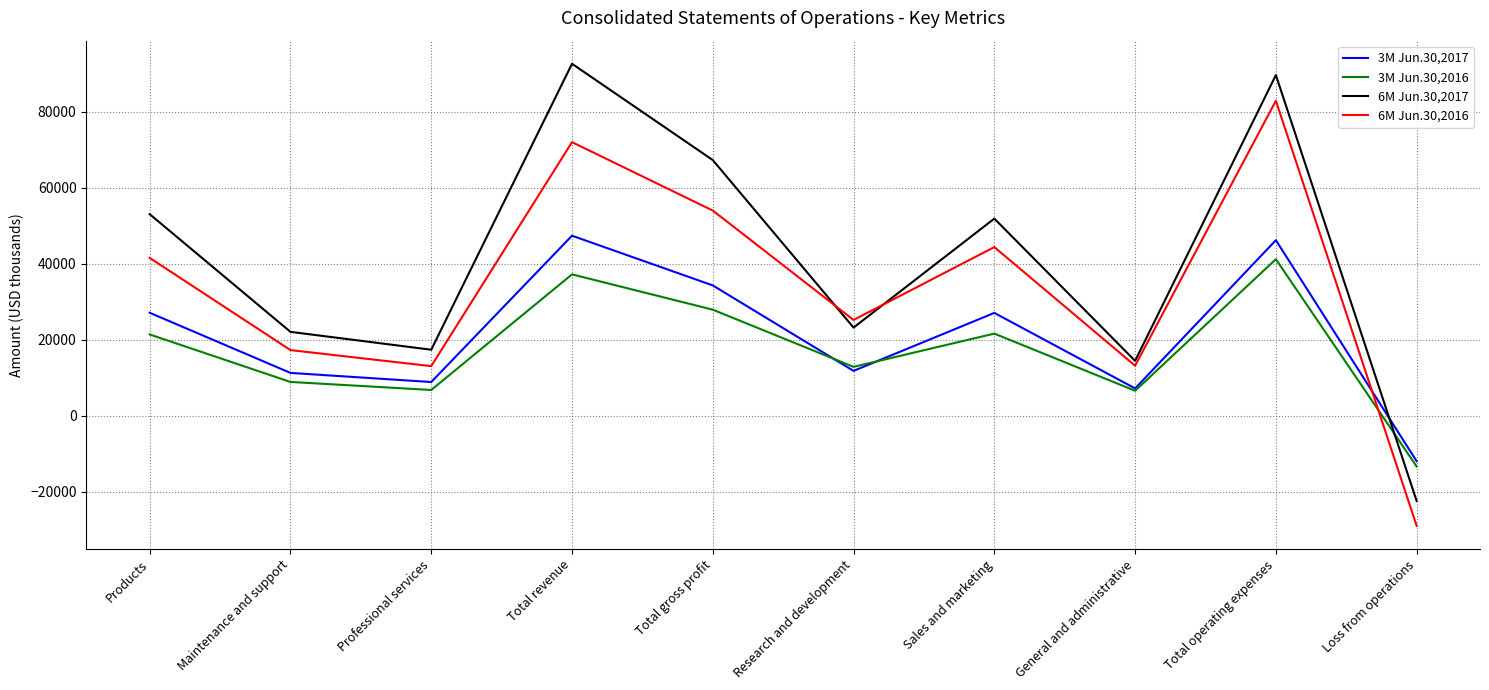

List the series in order of their overall mean, lowest first.

3M Jun.30,2016, 3M Jun.30,2017, 6M Jun.30,2016, 6M Jun.30,2017